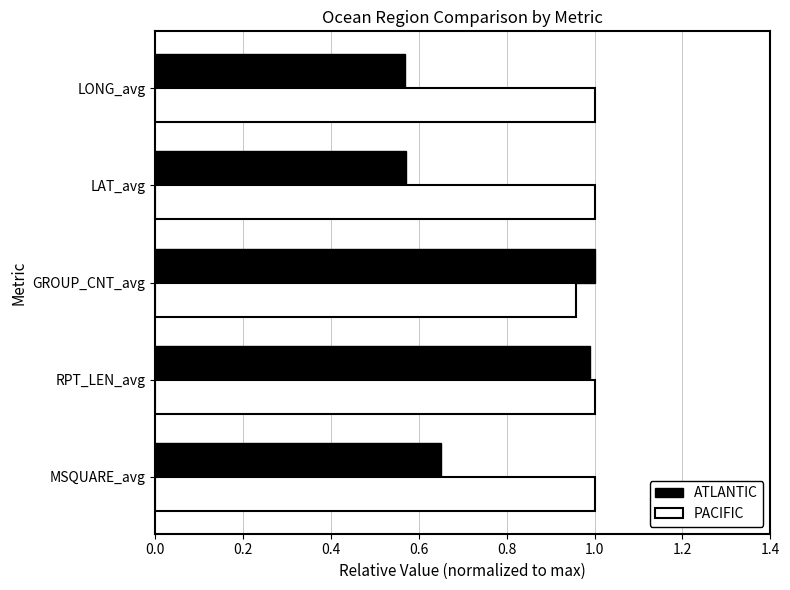

Rank the series by their average value, from lowest to highest.

ATLANTIC, PACIFIC